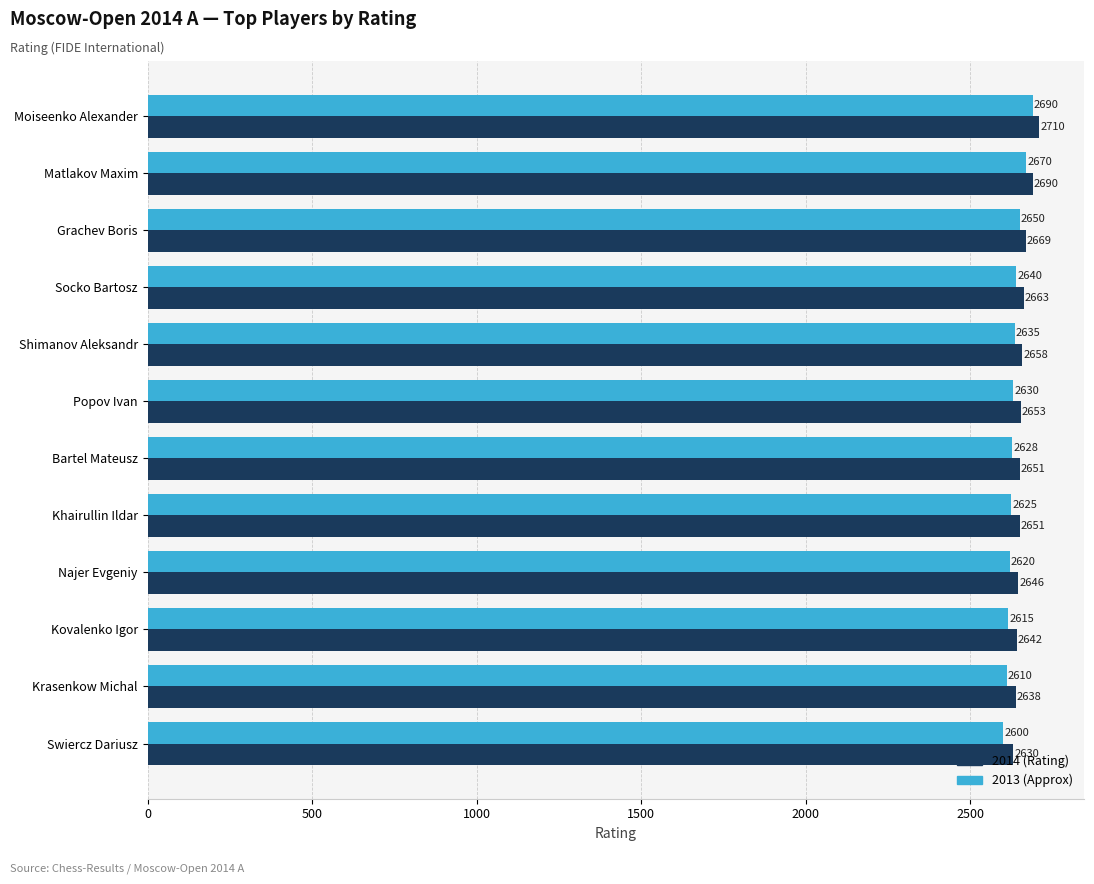

List the series in order of their peak value, highest first.

2014 (Rating), 2013 (Approx)